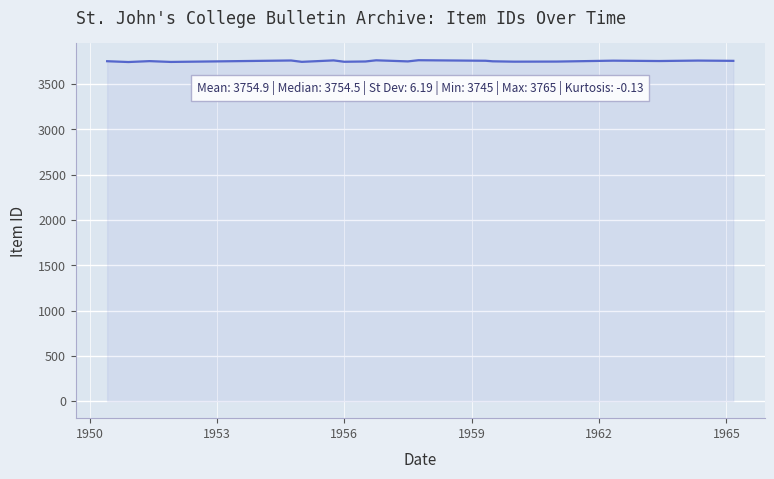

What is the maximum value shown in the chart?

3765